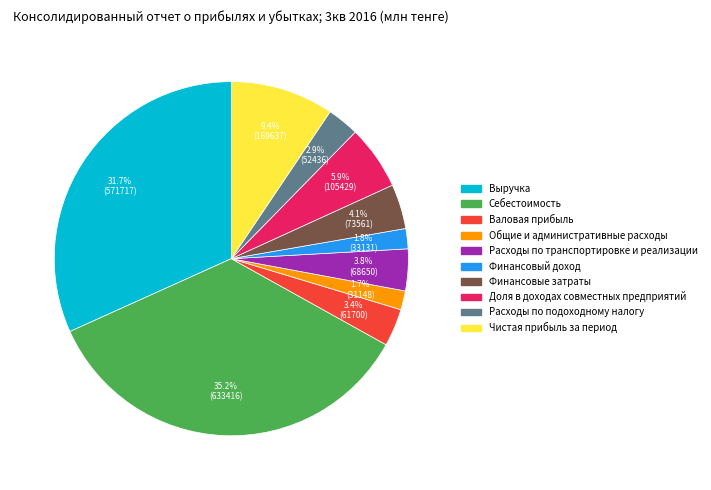

To the nearest percent, what percentage of the pie is Общие и административные расходы?

2%